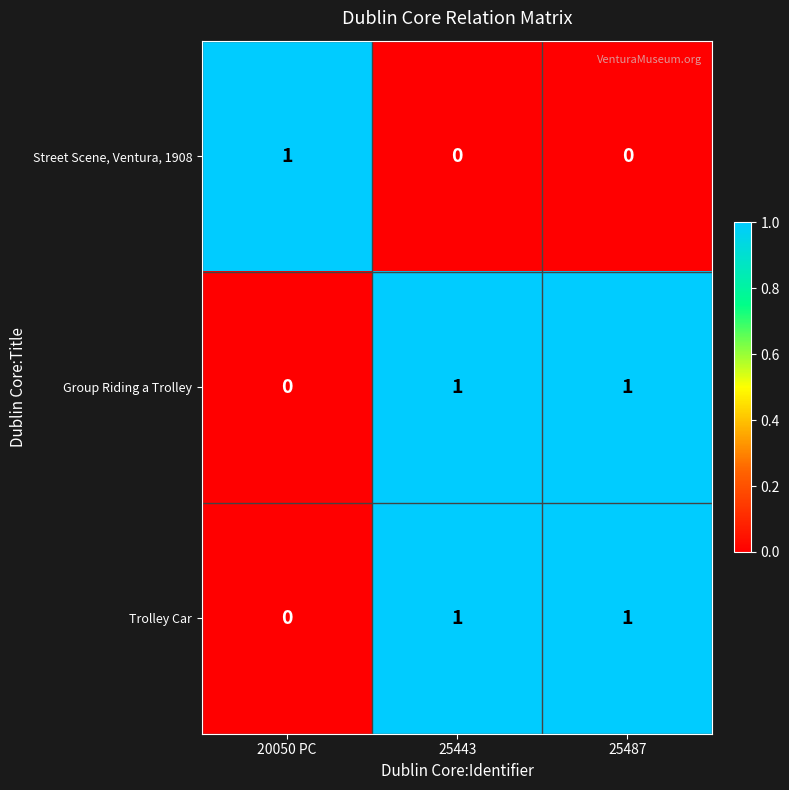

Is the value of Group Riding a Trolley at 20050 PC greater than the value of Trolley Car at 25487?

No